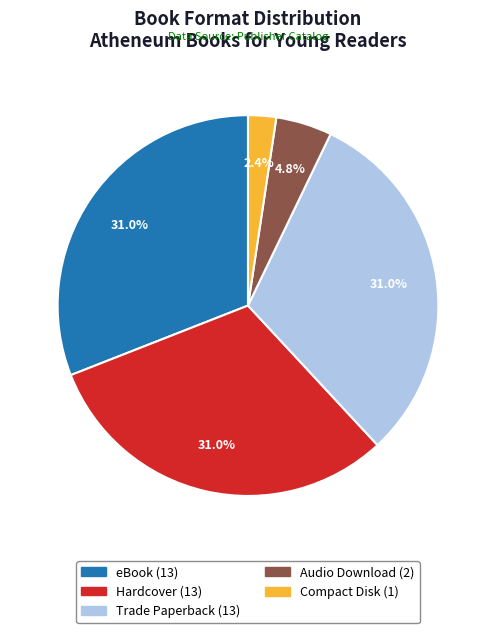

Is there a majority slice in this chart?

No